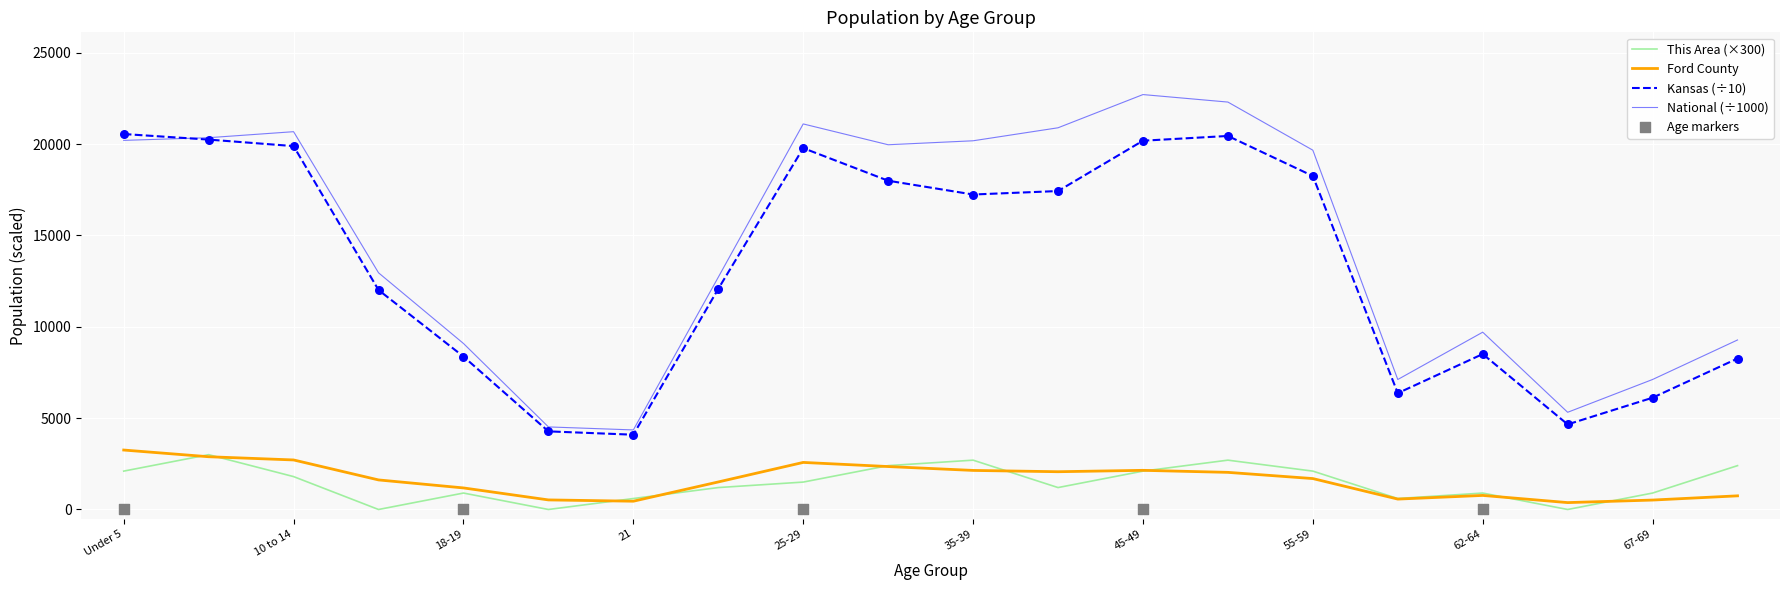

At how many categories does at least one series exceed 9748?

12